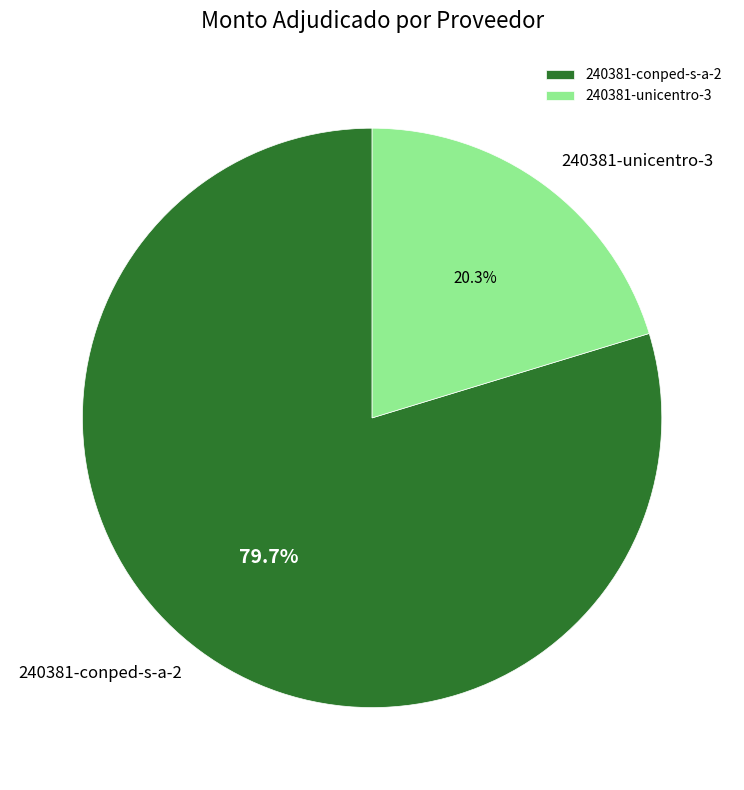

To the nearest percent, what percentage of the pie is 240381-conped-s-a-2?

80%